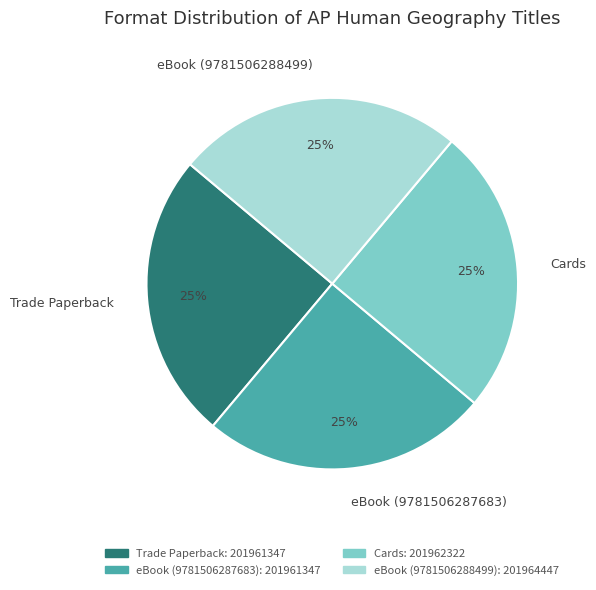

To the nearest percent, what percentage of the pie is Cards?

25%